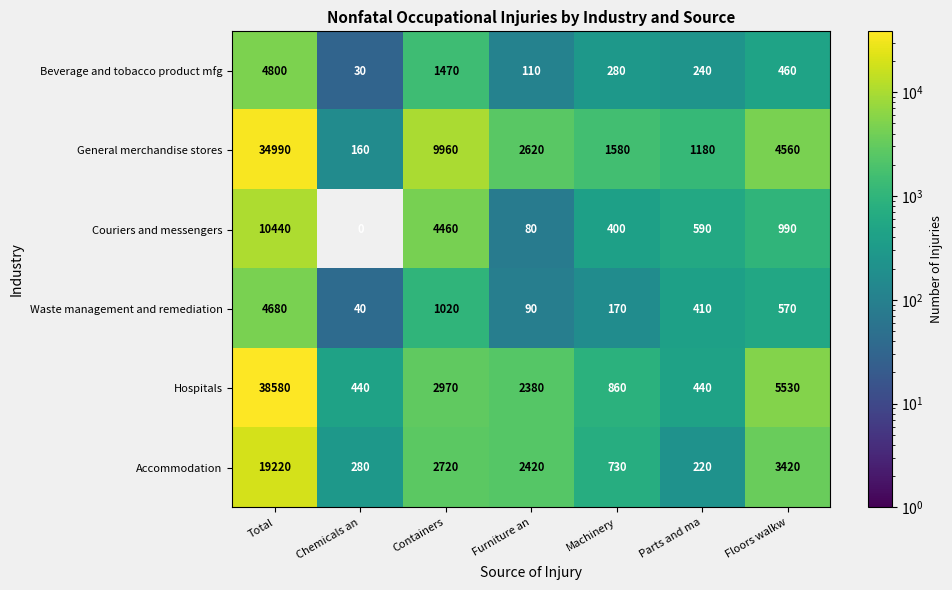

The value of Beverage and tobacco product mfg at Chemicals an is 30. True or false?

True